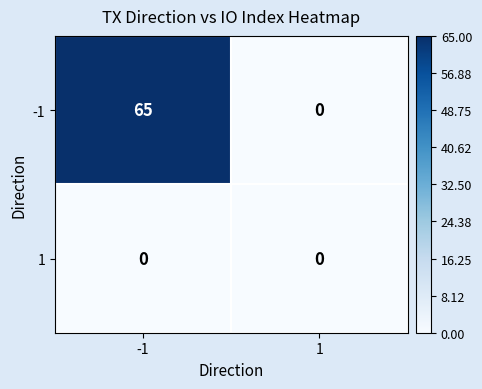

Rank the series at -1 from lowest to highest value.

1, -1